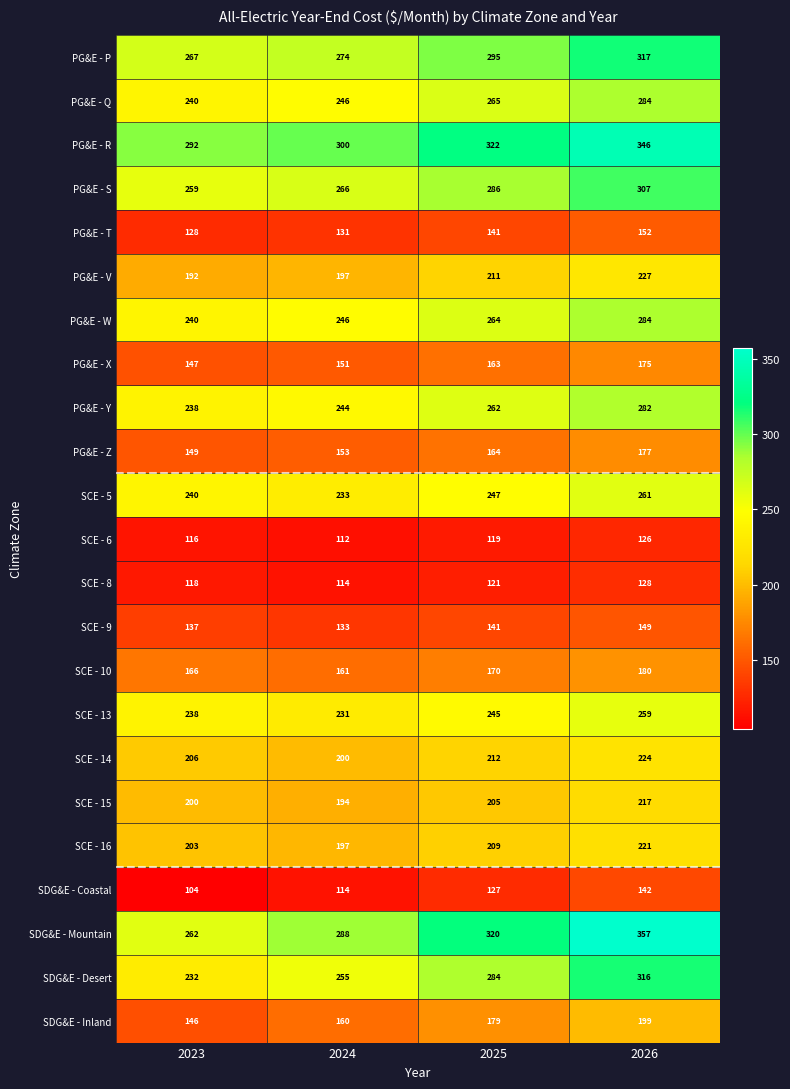

Which series has the largest range (max minus min)?

SDG&E - Mountain